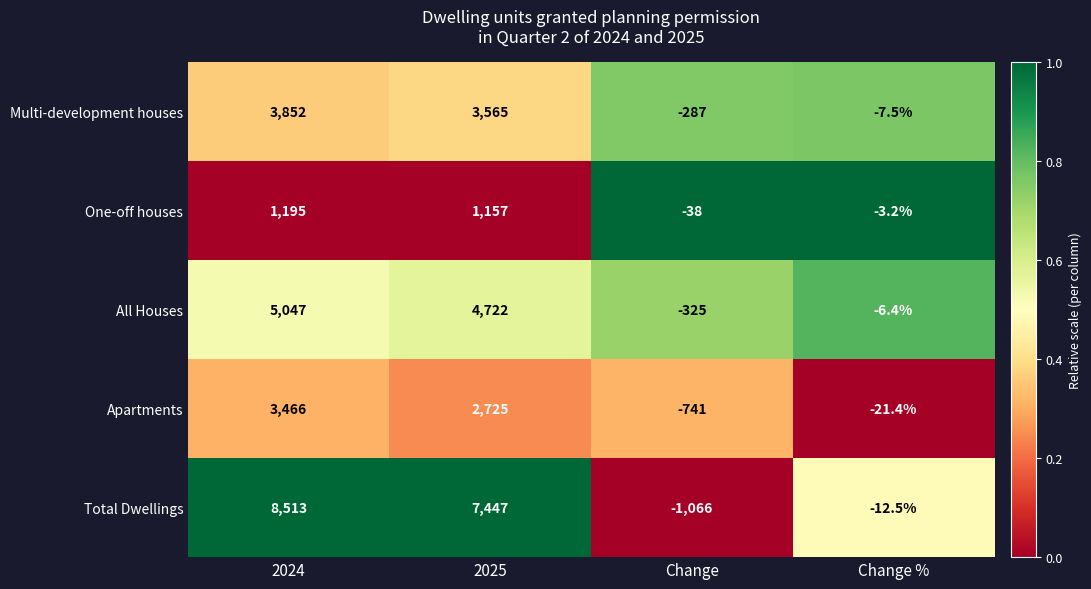

Which series changed the most between 2024 and Change?

Total Dwellings